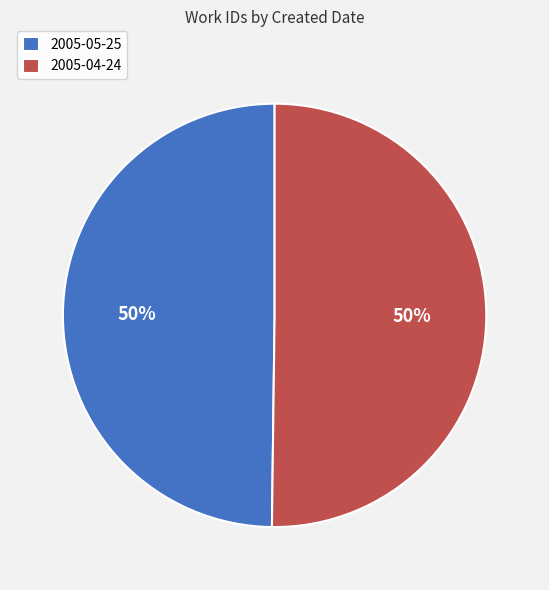

What percentage is the 2005-05-25 slice, to the nearest percent?

50%